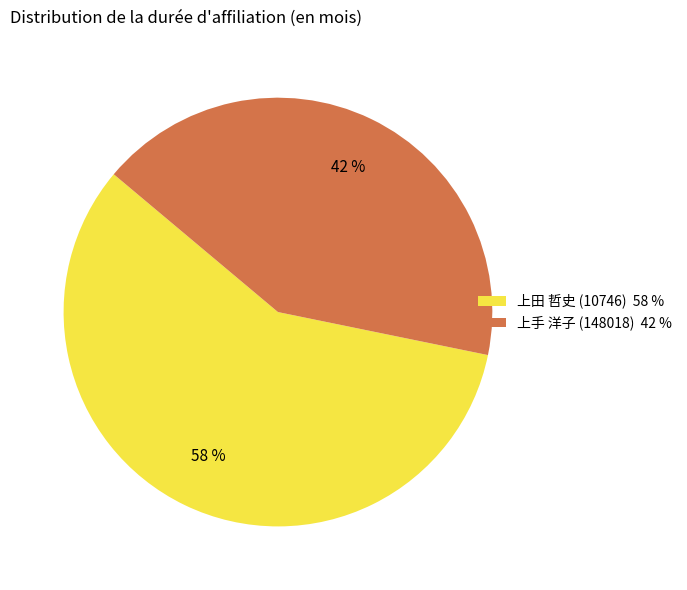

Which category has the biggest portion of the pie?

上田 哲史 (10746)